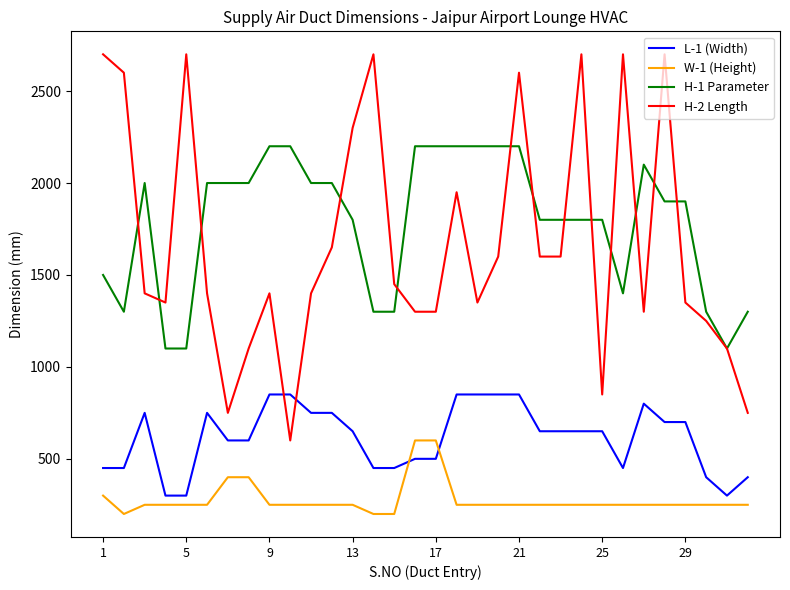

List the series in order of their peak value, highest first.

H-2 Length, H-1 Parameter, L-1 (Width), W-1 (Height)